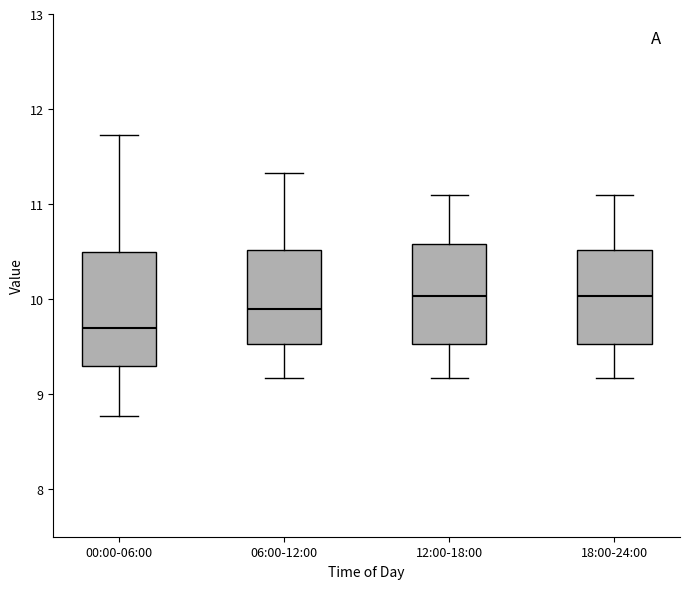

Reading left to right, read every box against the y-axis: the position of its median line, the range the box covers, and the ends of its whiskers. The values are not printed on the chart, so give them approximately, as read against the axis.

00:00-06:00: median 9.7, box 9.3 to 10.5, whiskers 8.8 to 11.7
06:00-12:00: median 9.9, box 9.5 to 10.5, whiskers 9.2 to 11.3
12:00-18:00: median 10.0, box 9.5 to 10.6, whiskers 9.2 to 11.1
18:00-24:00: median 10.0, box 9.5 to 10.5, whiskers 9.2 to 11.1